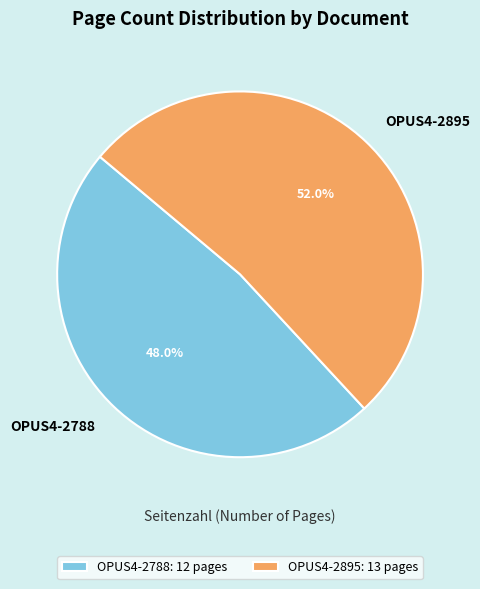

How many slices are in this pie chart?

2